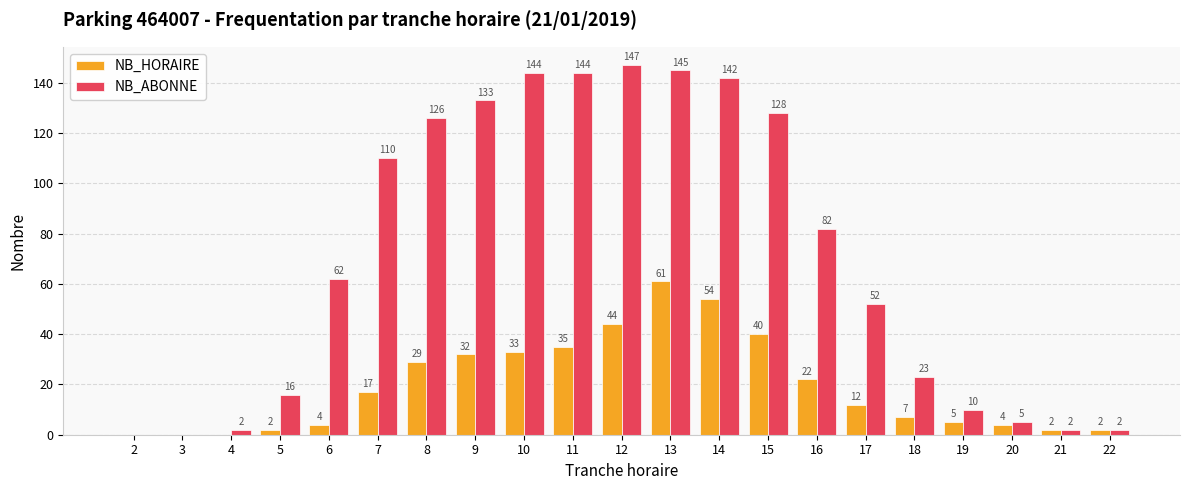

What is the total value across all series at 10?

177